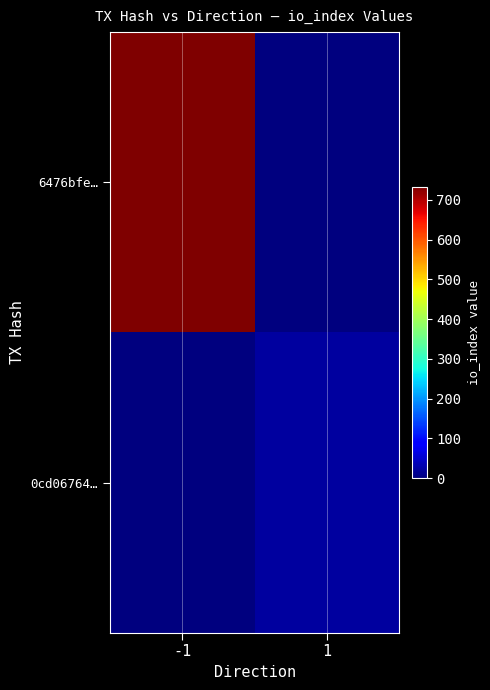

At how many categories does at least one series exceed 504?

1